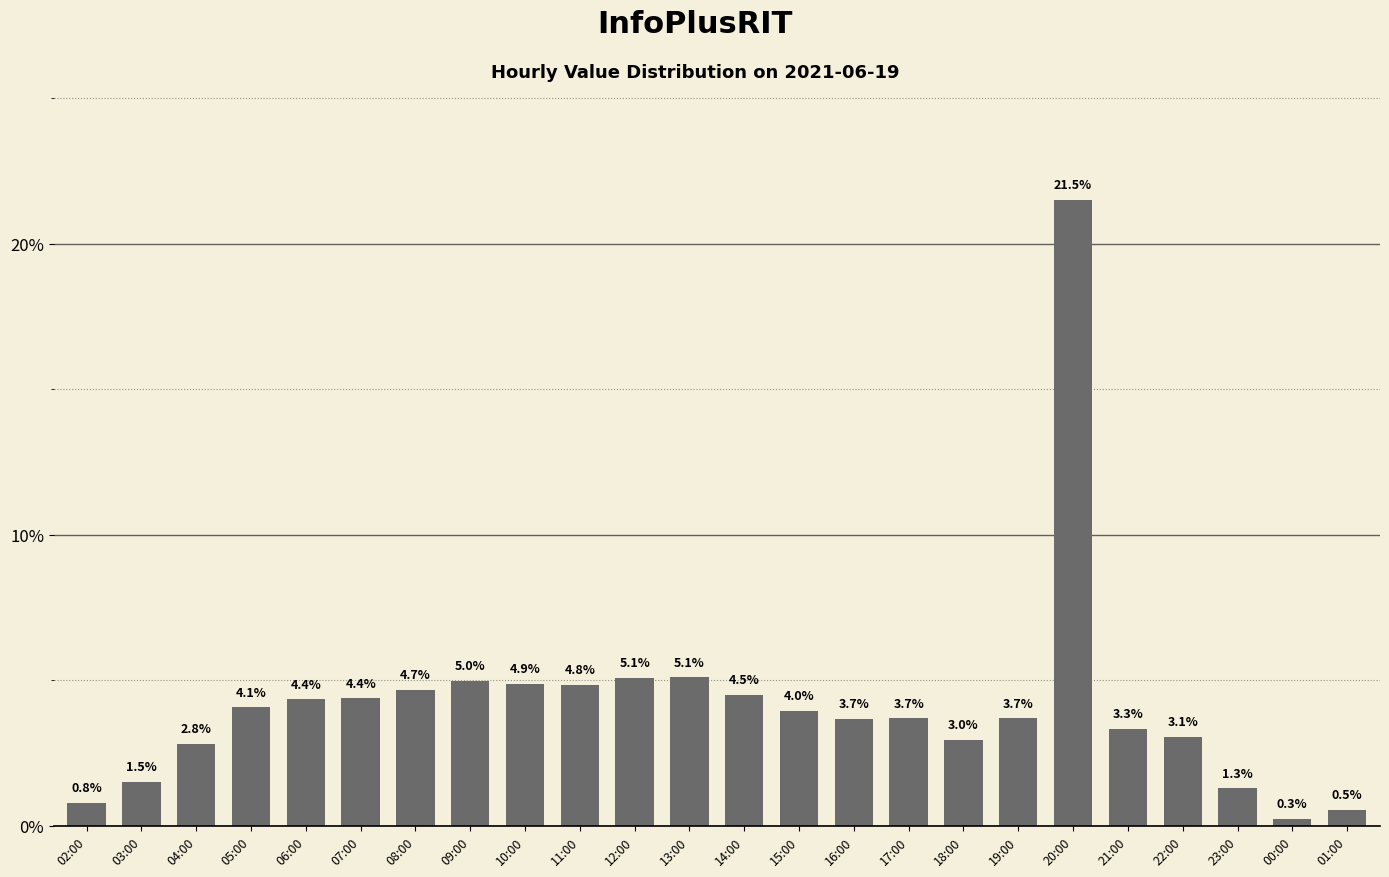

What is the smallest value displayed?

0.3